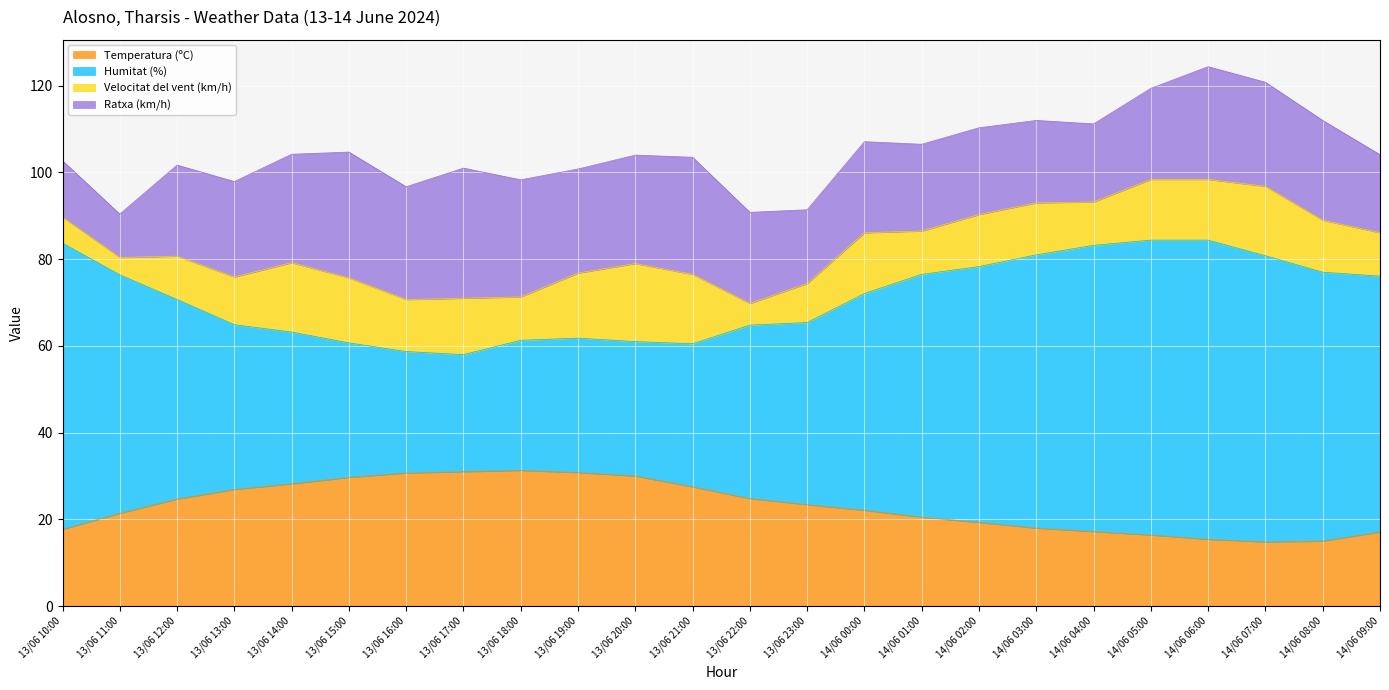

What is the lowest value of the Temperatura (ºC) series?

14.8